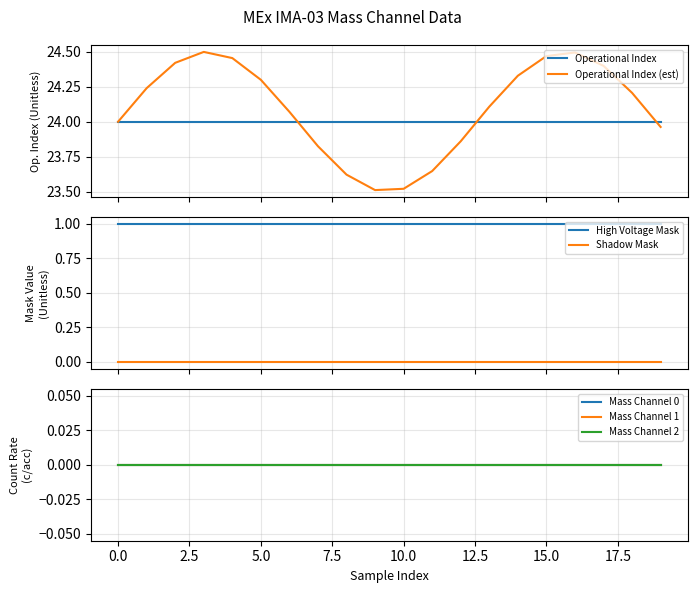

Is the value of Shadow Mask at 14 greater than the value of High Voltage Mask at 15?

No